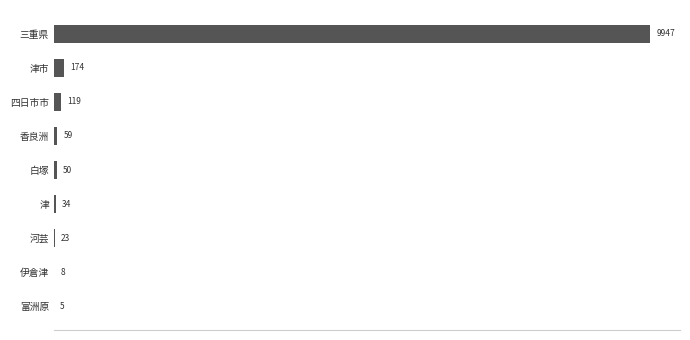

What is the sum of all values?

10419